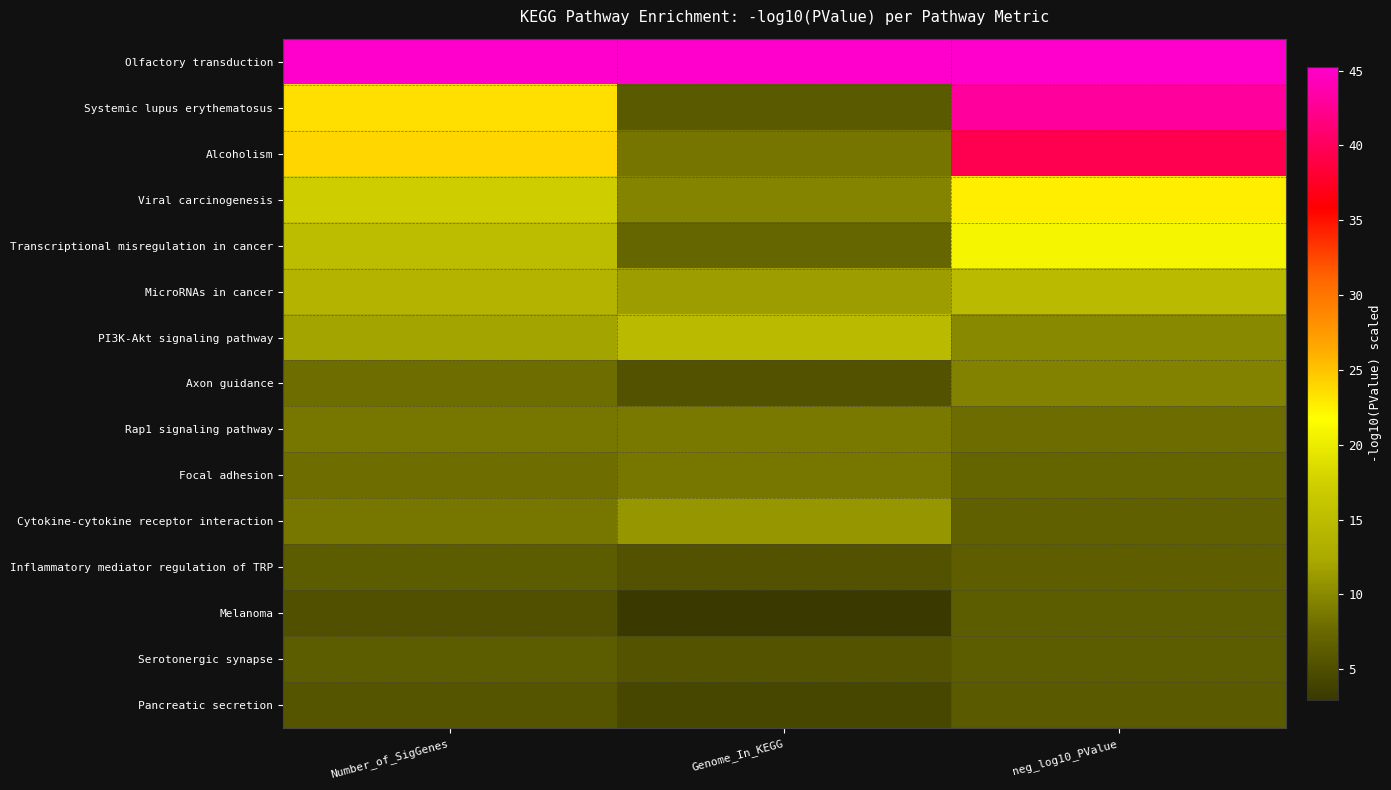

At how many categories does at least one series exceed 43?

3